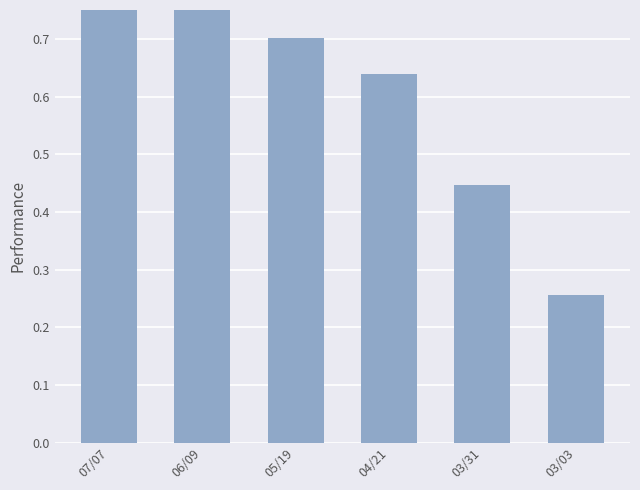

What is the difference between the maximum and minimum values?

0.6